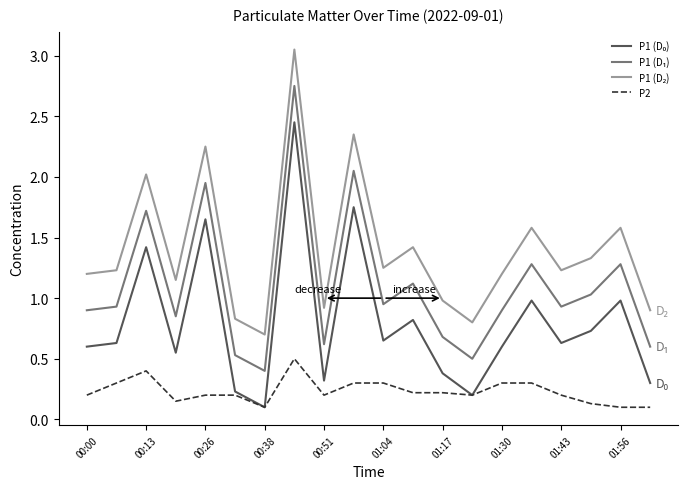

Is it true that P2 equals 0.2 at 00:26?

True